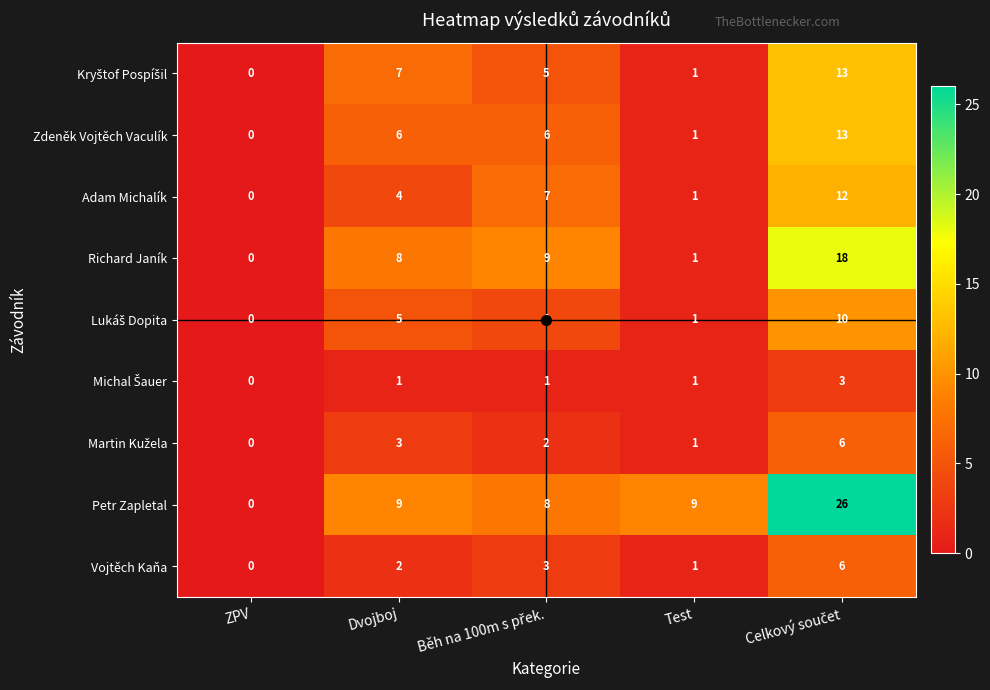

Which series has the widest spread of values?

Petr Zapletal